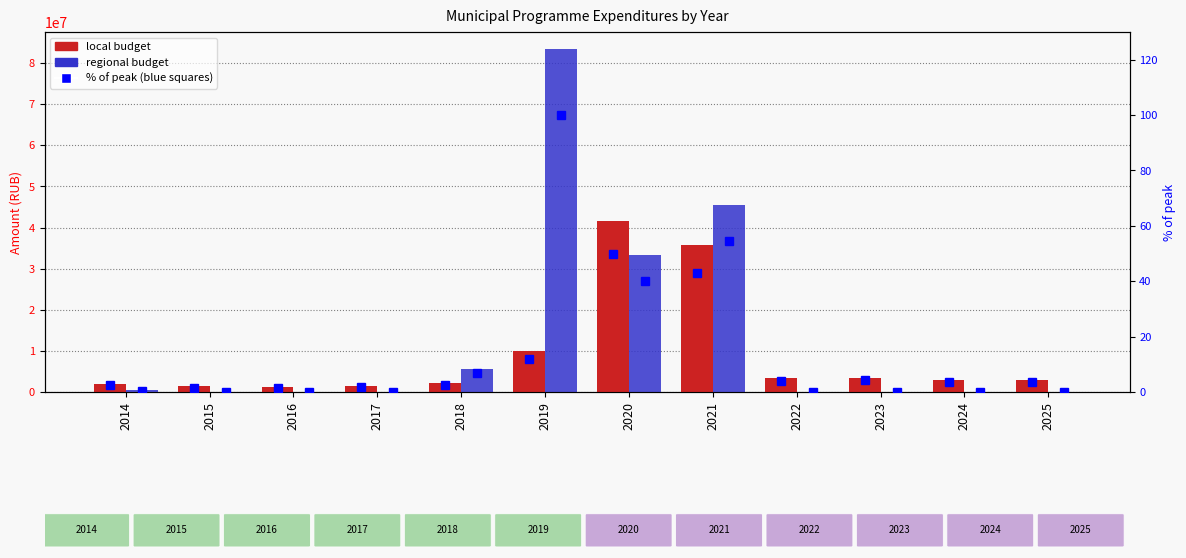

Which series has the widest spread of values?

regional budget